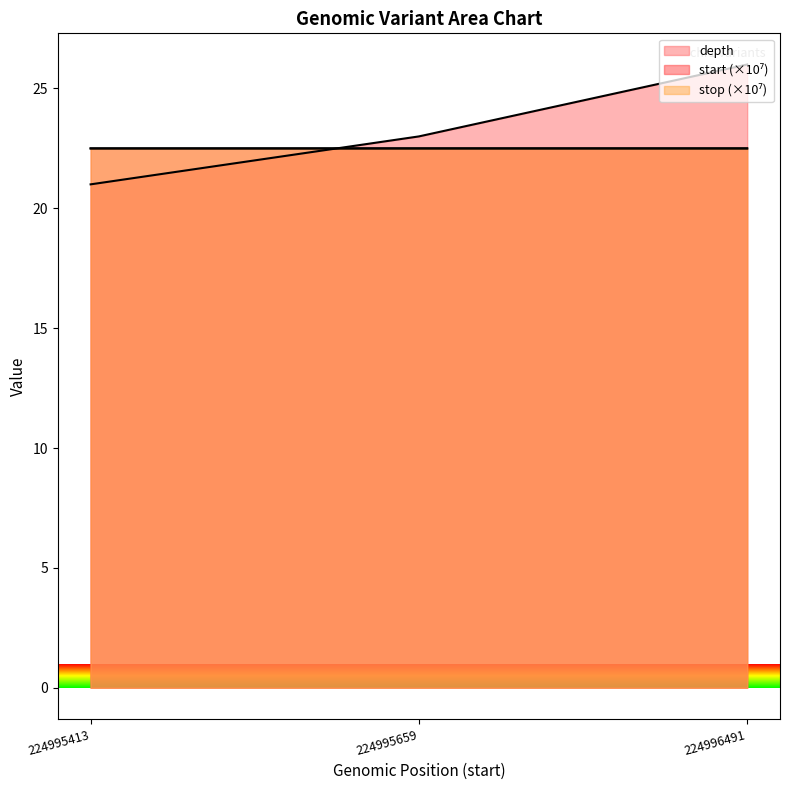

What is the minimum value shown in the chart?

21.0